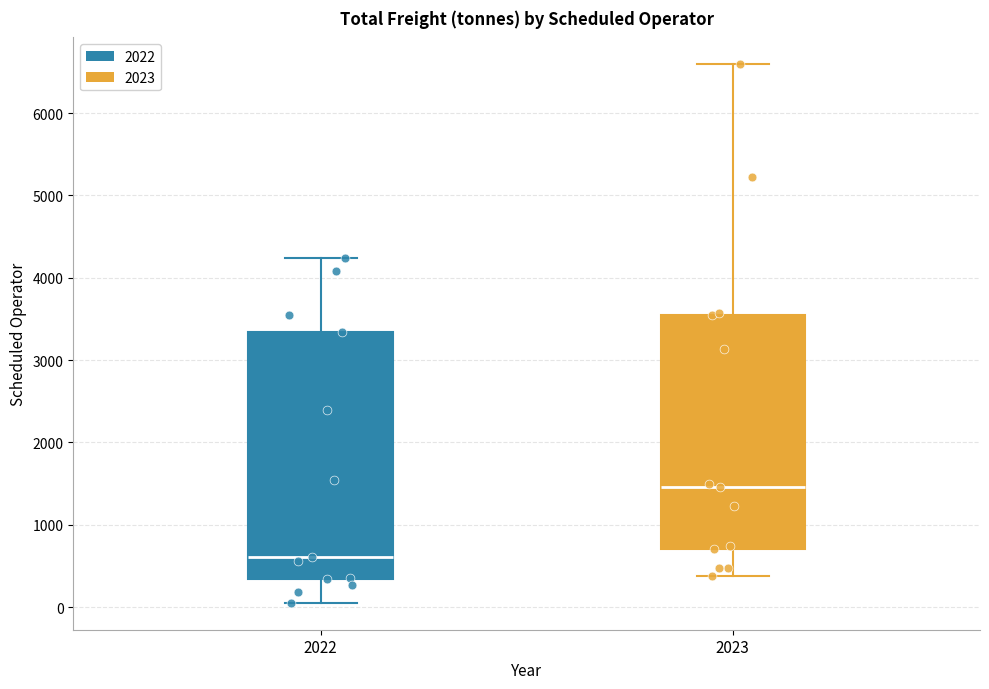

Reading left to right, transcribe this box plot: for each box, give where its median line is, the range the box spans, and where its two whiskers end, as read against the y-axis. The values are not printed on the chart, so give them approximately, as read against the axis.

2022: median 600, box 300 to 3300, whiskers 100 to 4200
2023: median 1500, box 700 to 3600, whiskers 400 to 6600